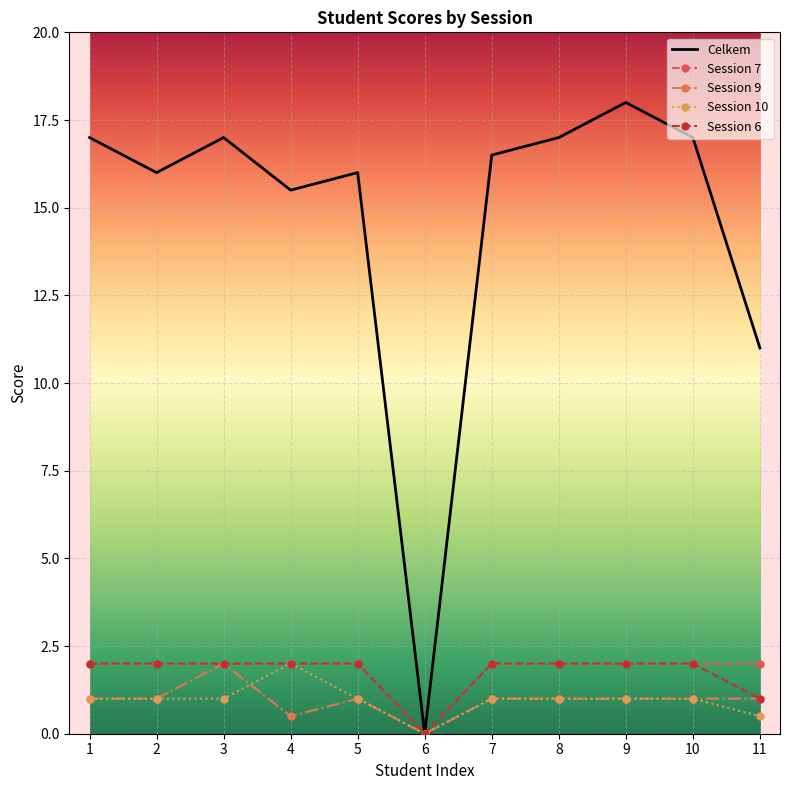

Reading right to left, transcribe all the data shown in this chart.

Celkem: 11.0	17.0	18.0	17.0	16.5	0.0	16.0	15.5	17.0	16.0	17.0
Session 7: 2.0	2.0	2.0	2.0	2.0	0.0	2.0	2.0	2.0	2.0	2.0
Session 9: 1.0	1.0	1.0	1.0	1.0	0.0	1.0	0.5	2.0	1.0	1.0
Session 10: 0.5	1.0	1.0	1.0	1.0	0.0	1.0	2.0	1.0	1.0	1.0
Session 6: 1.0	2.0	2.0	2.0	2.0	0.0	2.0	2.0	2.0	2.0	2.0